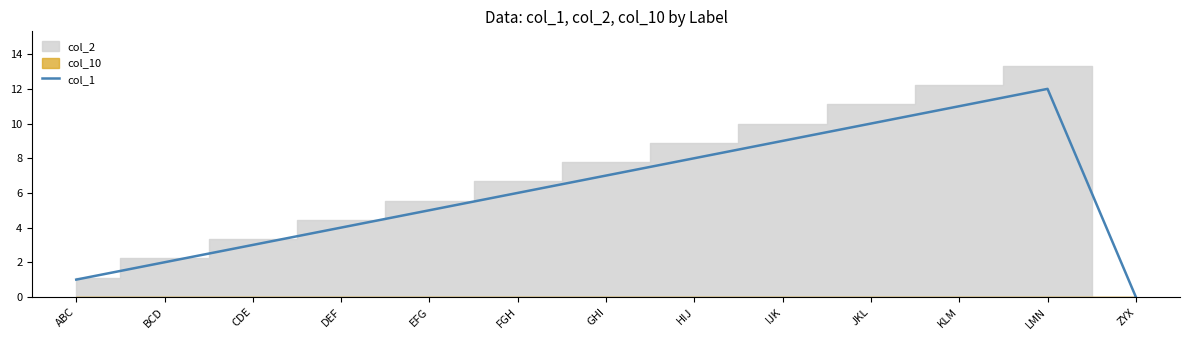

Reading left to right, list all the values displayed in this chart.

ABC=1	BCD=2	CDE=3	DEF=4	EFG=5	FGH=6	GHI=7	HIJ=8	IJK=9	JKL=10	KLM=11	LMN=12	ZYX=0